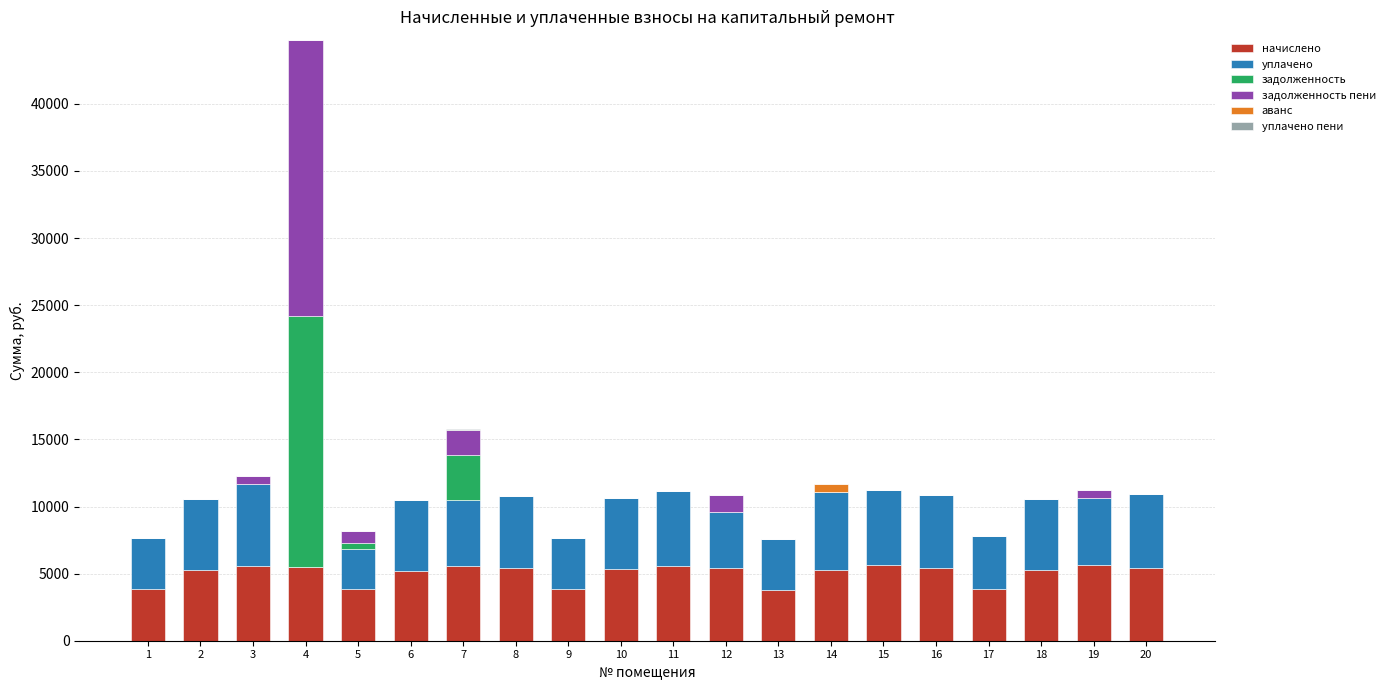

How many values in the начислено series exceed 5402?

10